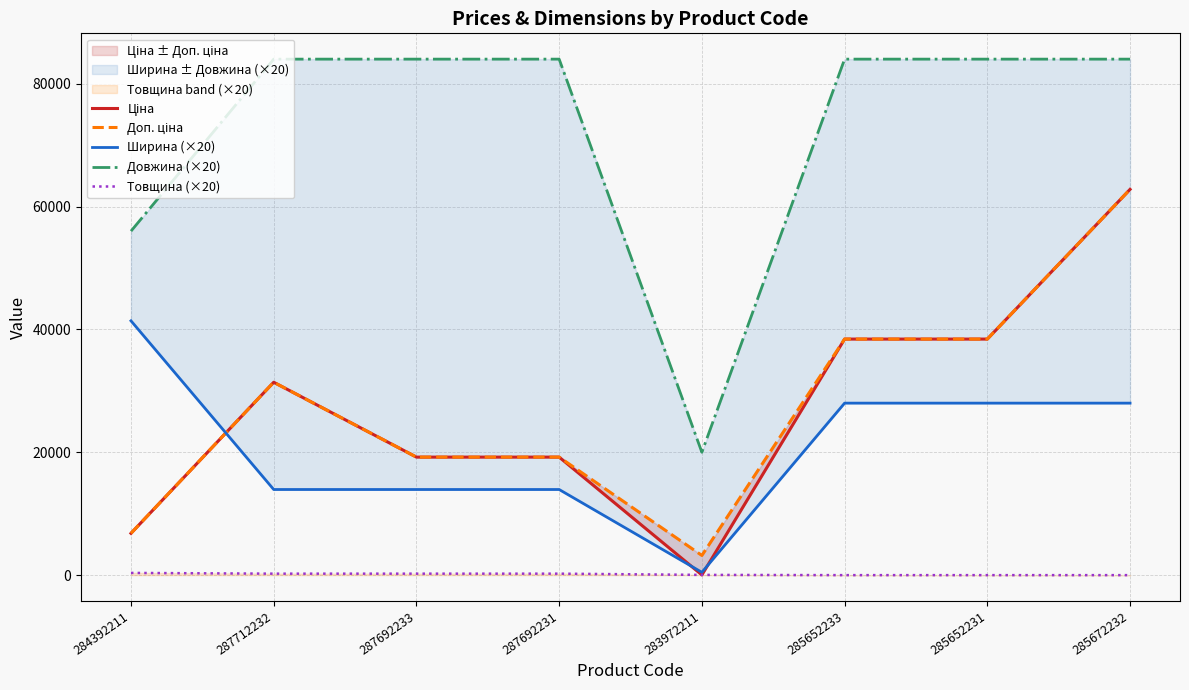

How many categories are shown in the chart?

8